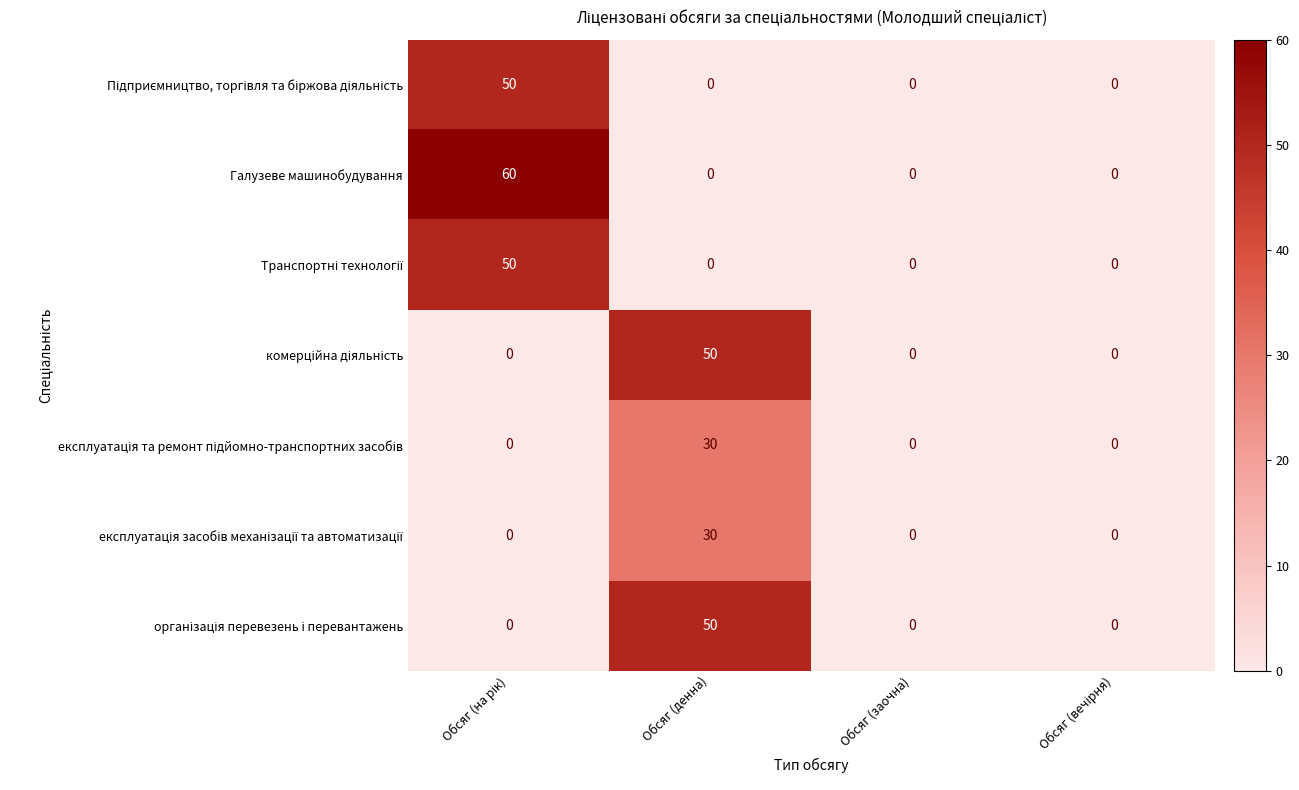

True or false: Галузеве машинобудування has a value of -27 at Обсяг (заочна).

False